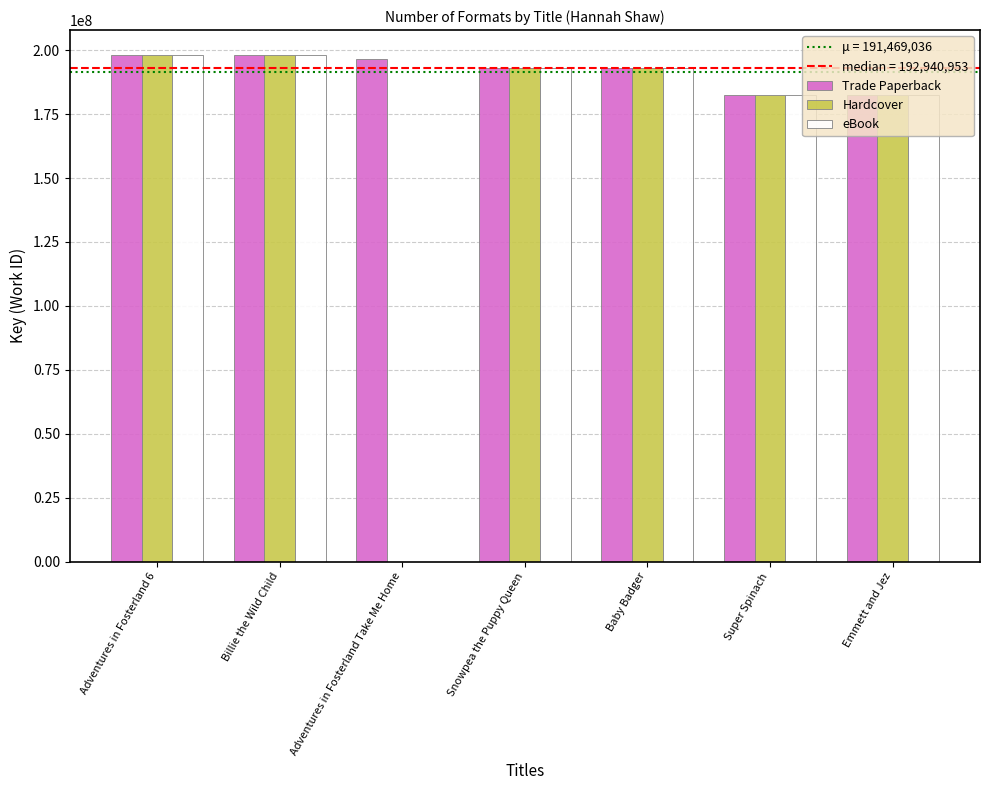

Is the value of eBook at Adventures in Fosterland 6 greater than the value of Trade Paperback at Baby Badger?

Yes